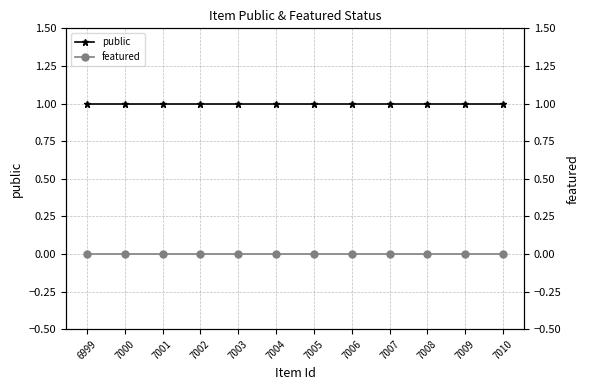

List the labels in order of public value, smallest first.

6999, 7000, 7001, 7002, 7003, 7004, 7005, 7006, 7007, 7008, 7009, 7010